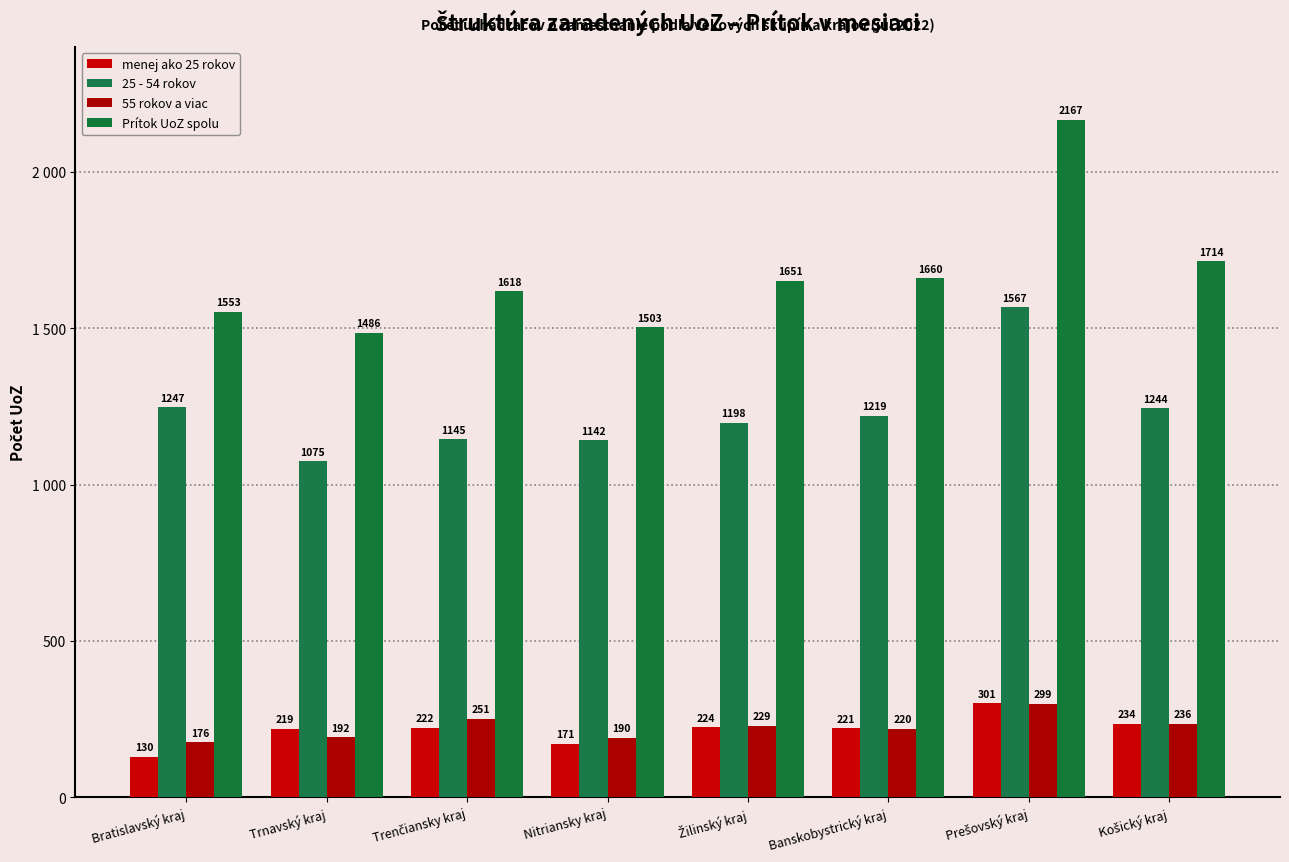

Is the value of Prítok UoZ spolu at Banskobystrický kraj greater than the value of 25 - 54 rokov at Trnavský kraj?

Yes